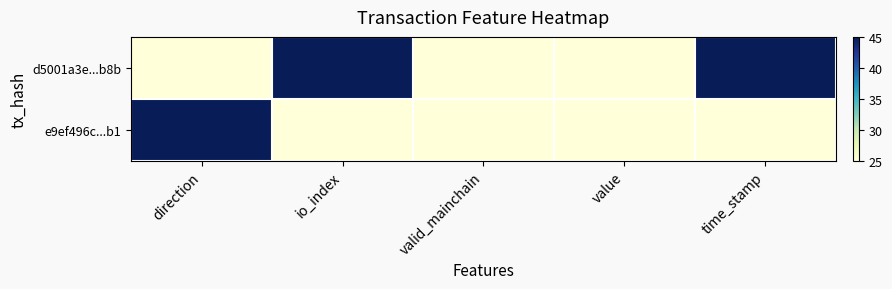

At which category does the chart reach its minimum across all series?

direction